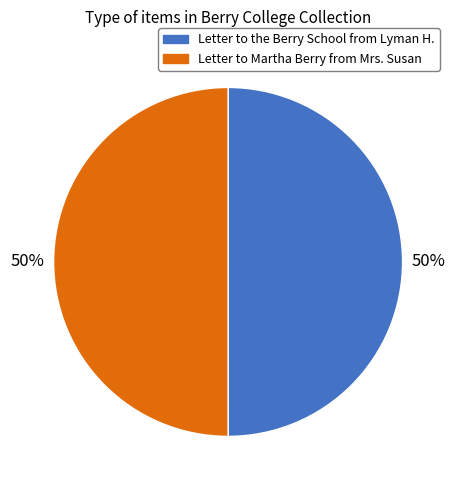

Combined, do Letter to Martha Berry from Mrs. Susan and Letter to the Berry School from Lyman H. account for over 50%?

Yes